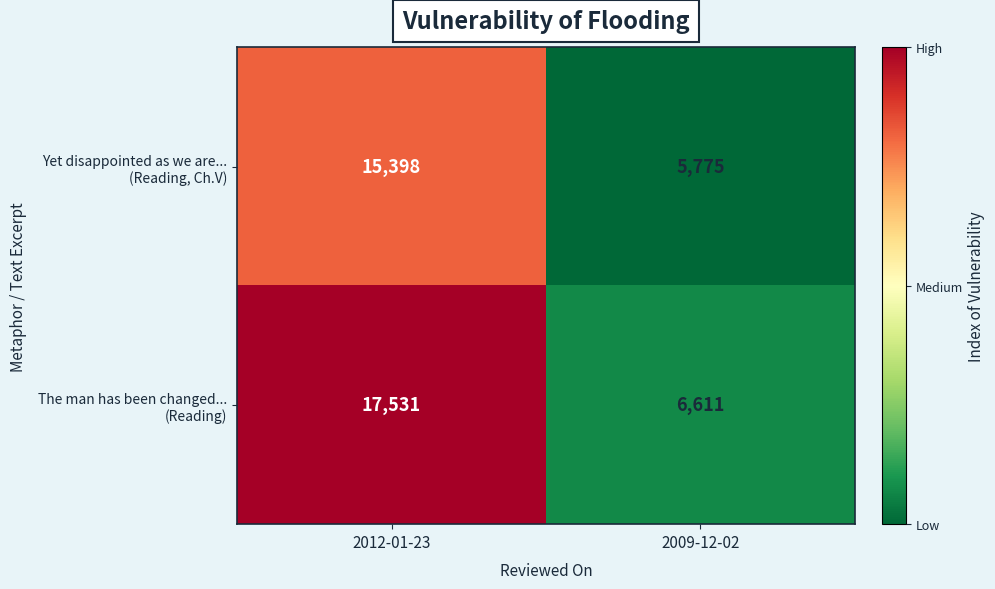

Count the number of categories in the chart.

2